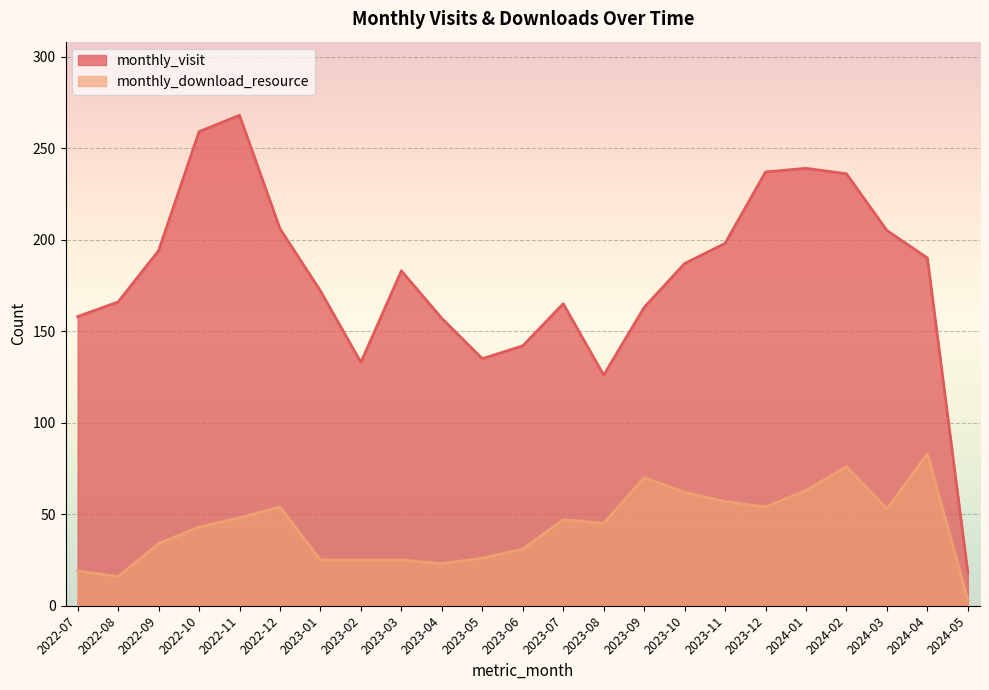

Which series changed the most between 2023-02 and 2023-09?

monthly_download_resource